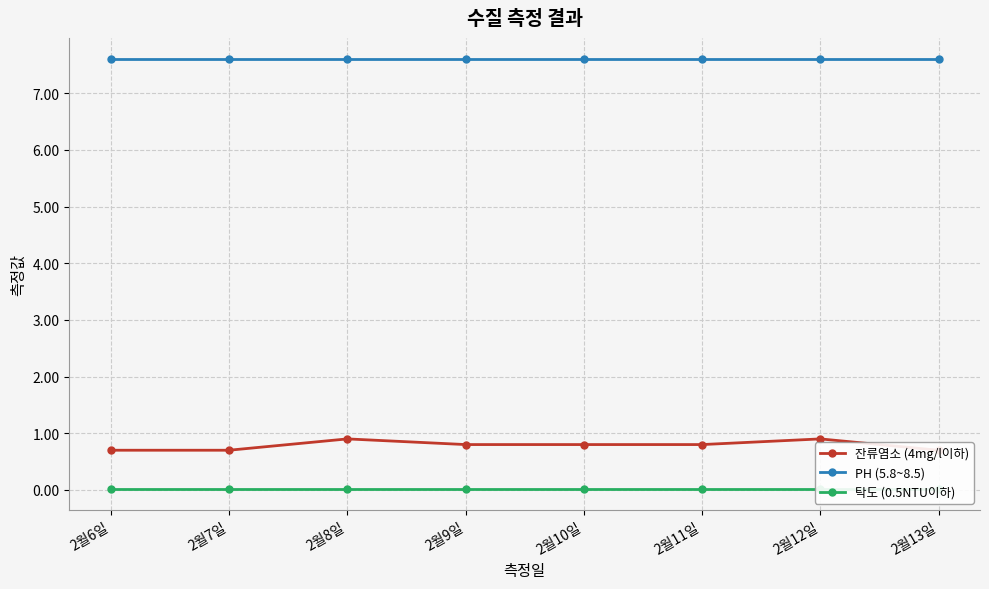

At which category is the sum across all series the highest?

2월8일